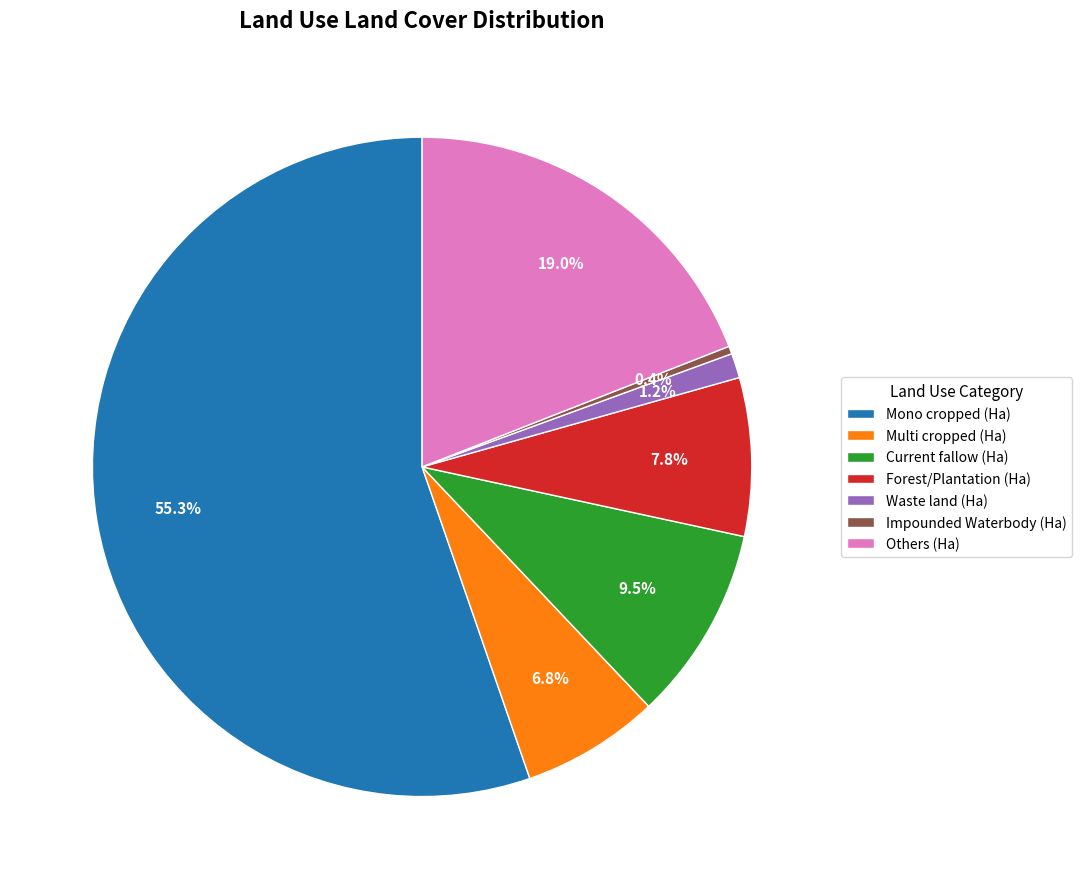

Count the number of slices in the pie.

7